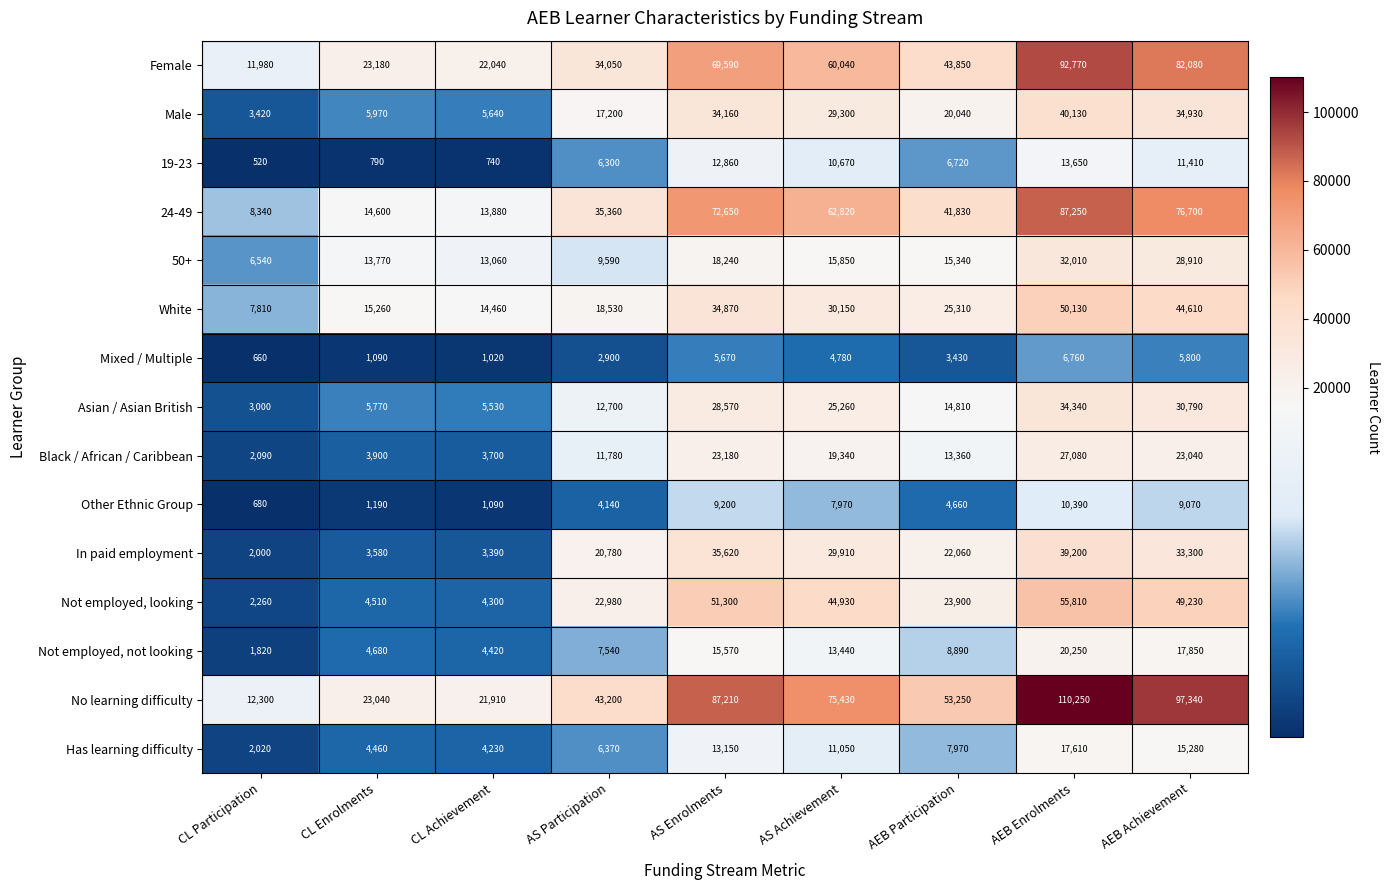

Is the value of White at CL Participation greater than the value of Male at CL Achievement?

Yes